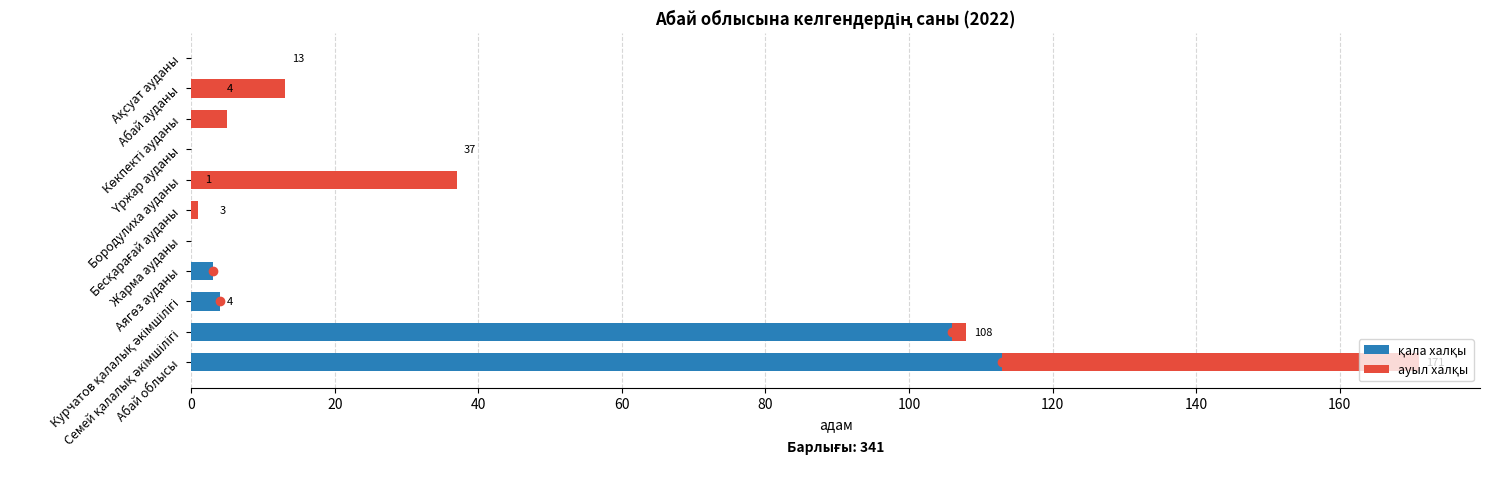

What position from the right is Семей қалалық әкімшілігі?

10